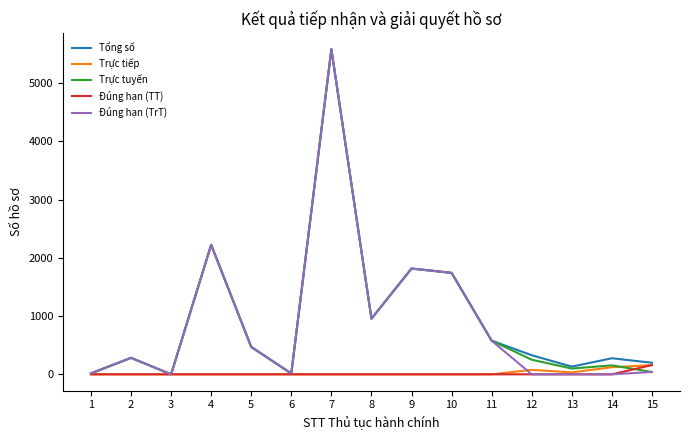

Which series changed the most between 7 and 14?

Đúng hạn (TrT)